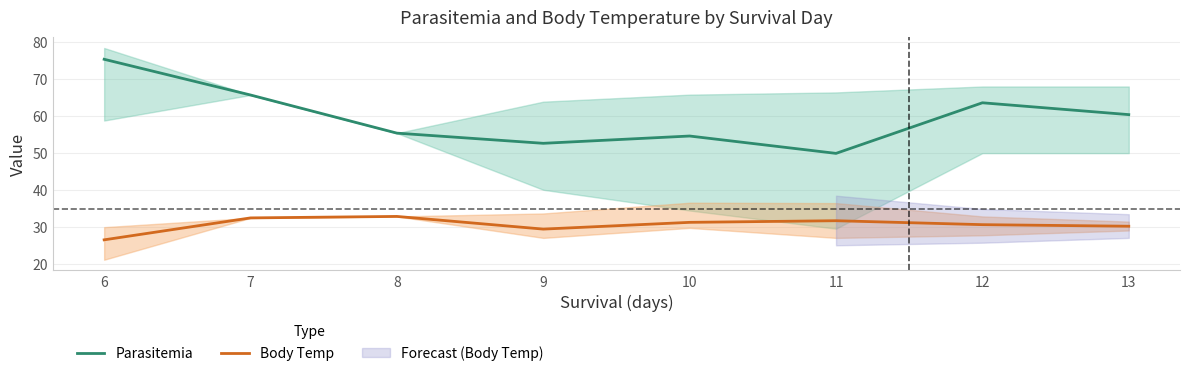

Is it true that Parasitemia equals 65.6 at 11?

False